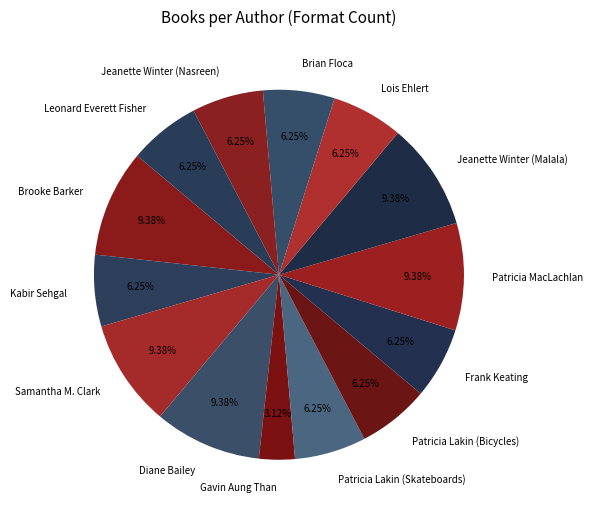

What is the ratio of the value at Jeanette Winter (Malala) to the value at Patricia Lakin (Bicycles)?

1.5